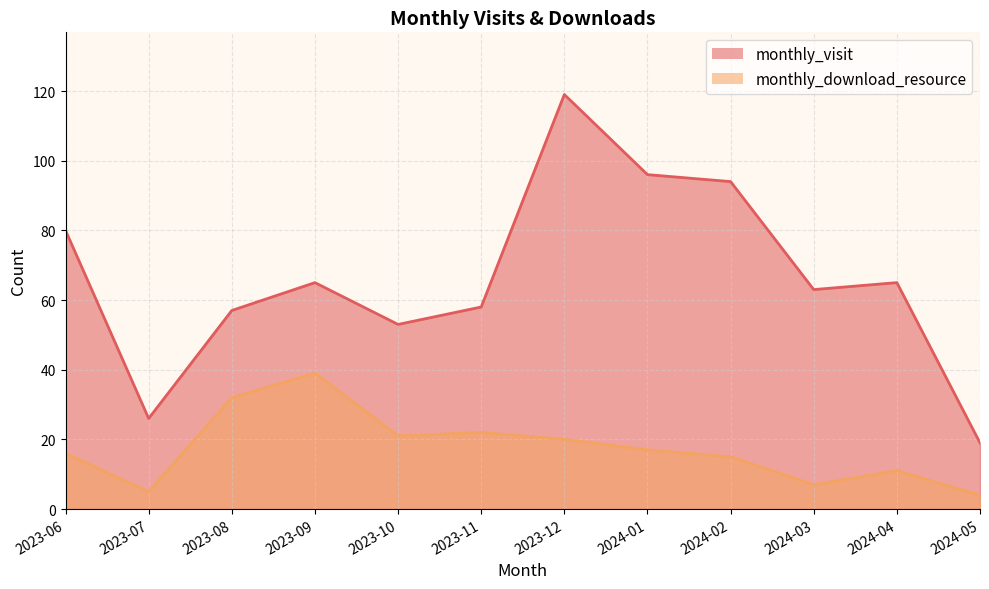

Is the value of monthly_download_resource at 2023-10 greater than the value of monthly_visit at 2024-04?

No